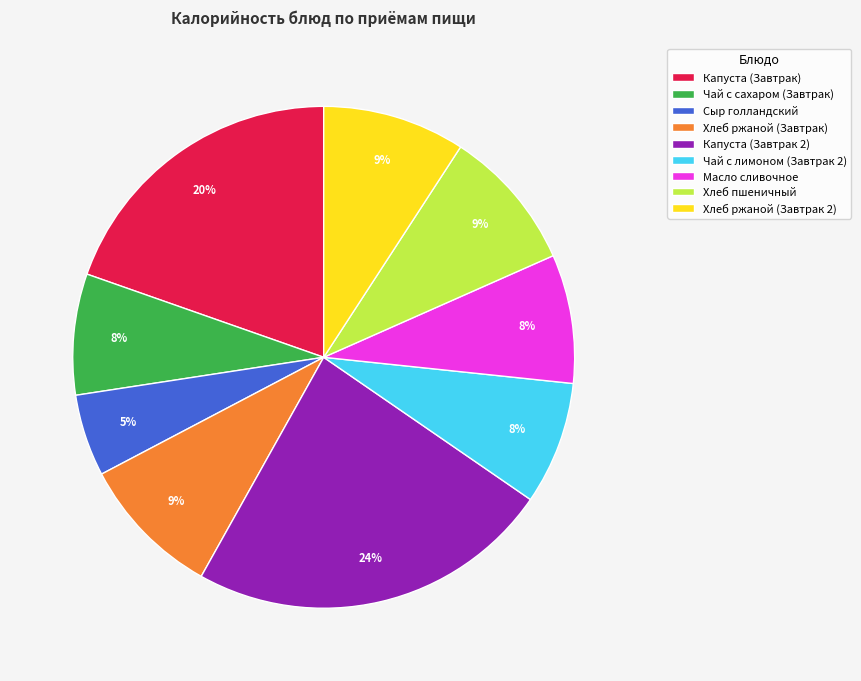

True or false: Чай с сахаром (Завтрак) accounts for 22% of the total.

False